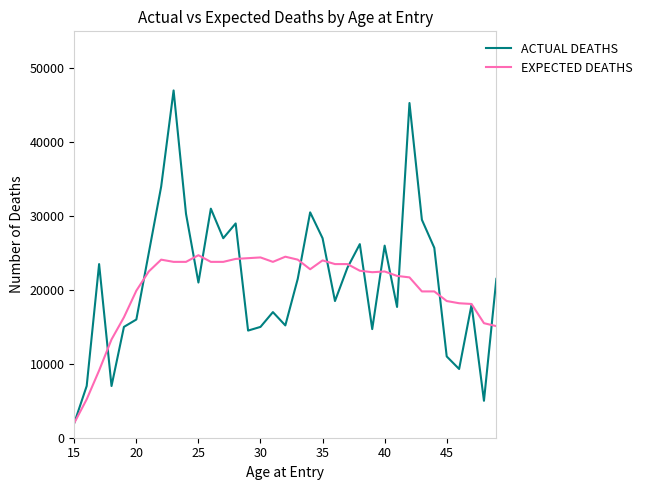

What is the smallest value displayed?

2000